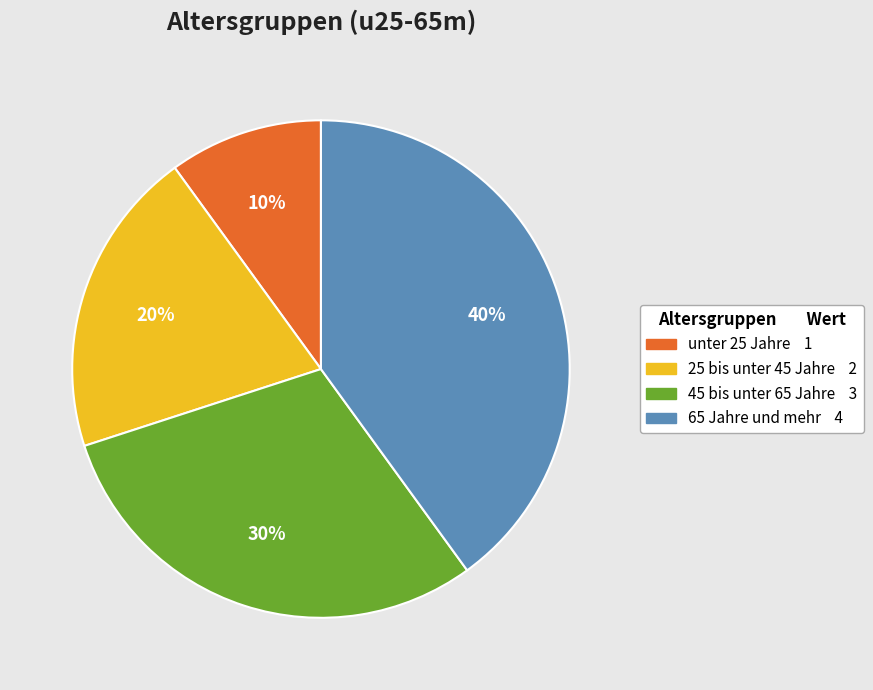

Does any single category account for the majority?

No